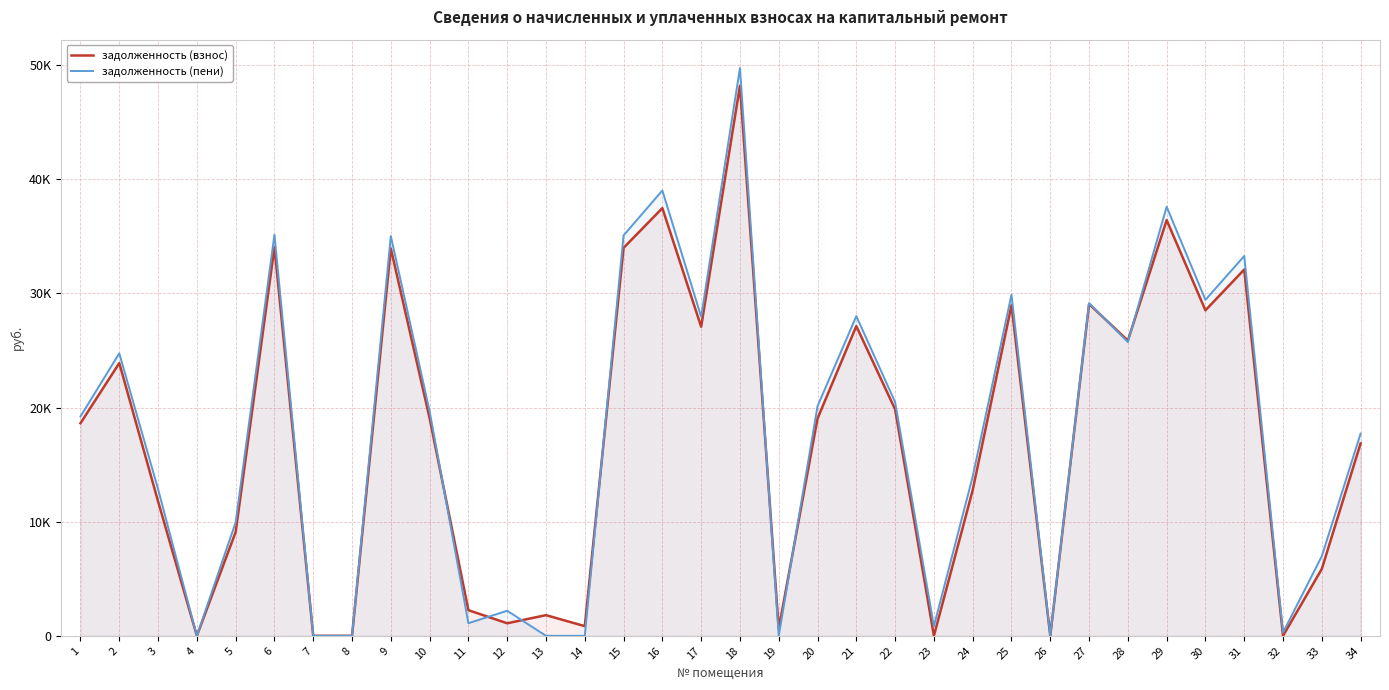

Reading left to right, extract all data points from this chart.

задолженность (взнос): 1=18622.7	2=23890.2	3=11778.6	4=0.0	5=9092.2	6=34040.1	7=0.0	8=0.0	9=33929.7	10=19064.8	11=2245.9	12=1097.6	13=1810.4	14=845.3	15=33985.0	16=37466.1	17=27077.4	18=48186.8	19=621.6	20=19034.2	21=27132.6	22=19838.2	23=0.0	24=12763.4	25=28956.3	26=3.5	27=29065.1	28=25864.6	29=36416.5	30=28514.1	31=32086.1	32=0.0	33=5861.8	34=16856.3
задолженность (пени): 1=19221.2	2=24749.8	3=12847.7	4=0.0	5=9941.2	6=35134.1	7=0.0	8=0.0	9=35020.2	10=19677.5	11=1105.5	12=2195.1	13=0.0	14=0.0	15=35077.2	16=39011.2	17=27947.6	18=49735.4	19=0.0	20=20121.1	21=28004.6	22=20475.8	23=842.5	24=13955.1	25=29887.0	26=1.5	27=29140.6	28=25734.8	29=37586.9	30=29430.5	31=33274.2	32=288.1	33=6980.7	34=17719.4